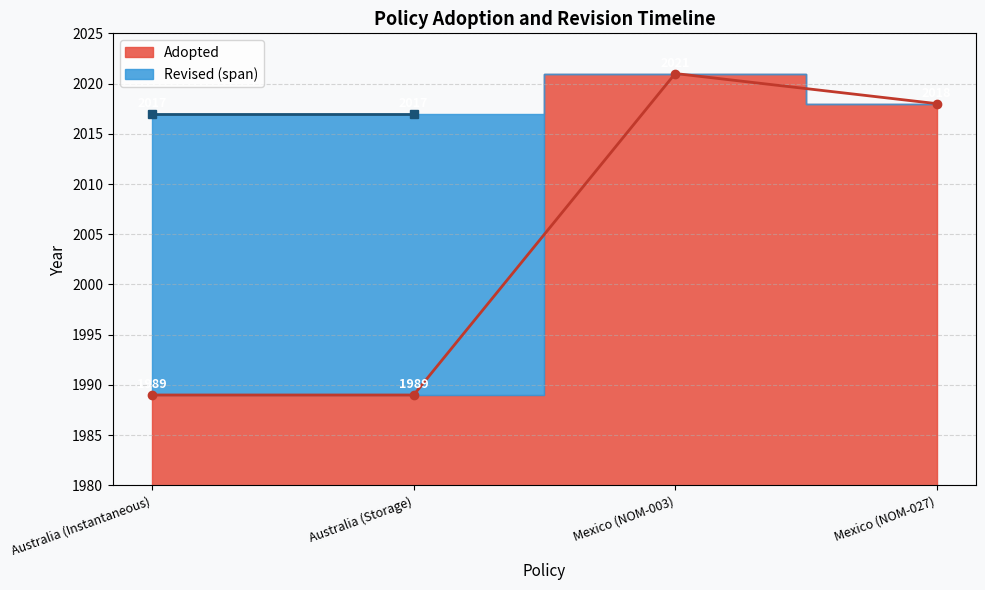

Reading right to left, transcribe all the data shown in this chart.

Australia: Storage Water Heaters=1989	Instantaneous Water Heaters=1989
Mexico: Storage Water Heaters=2018	Instantaneous Water Heaters=2021